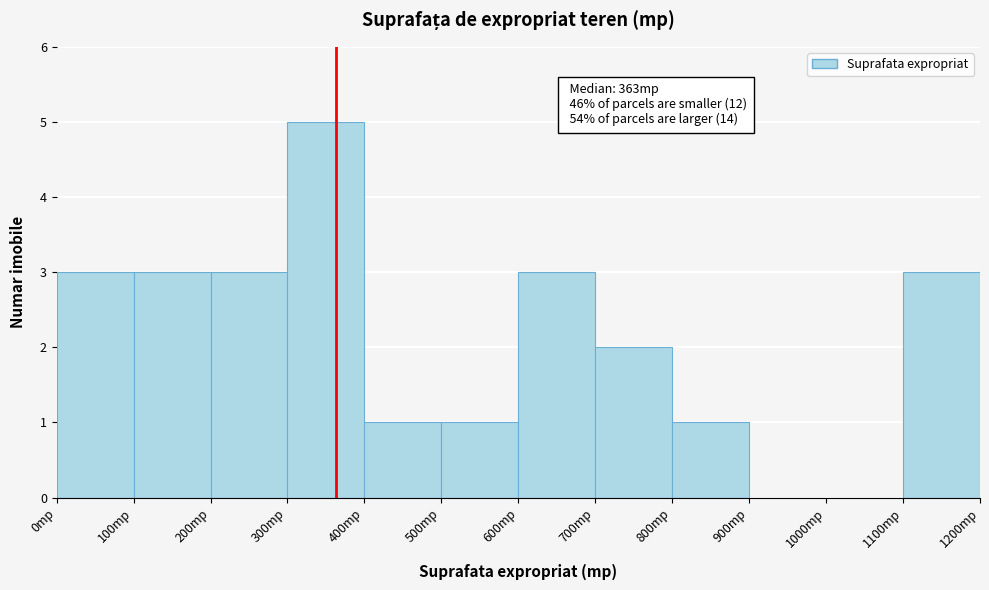

Which range on the x-axis has the tallest bar?

300 to 400